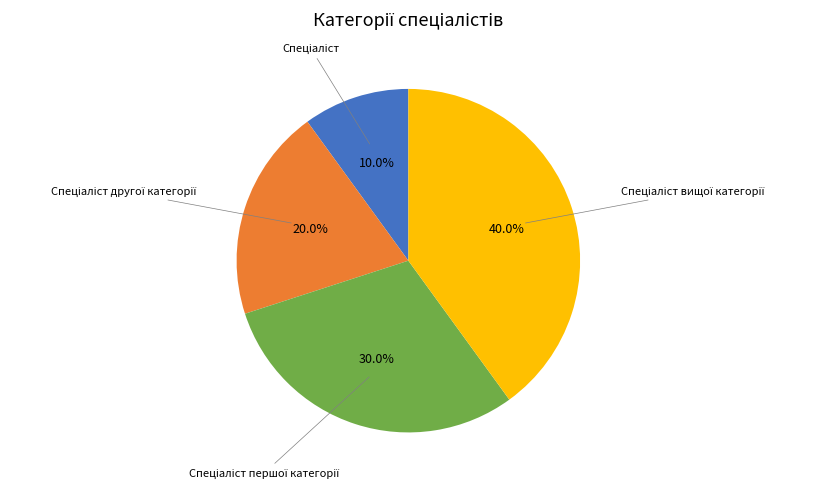

Is there any slice that represents more than half of the pie?

No